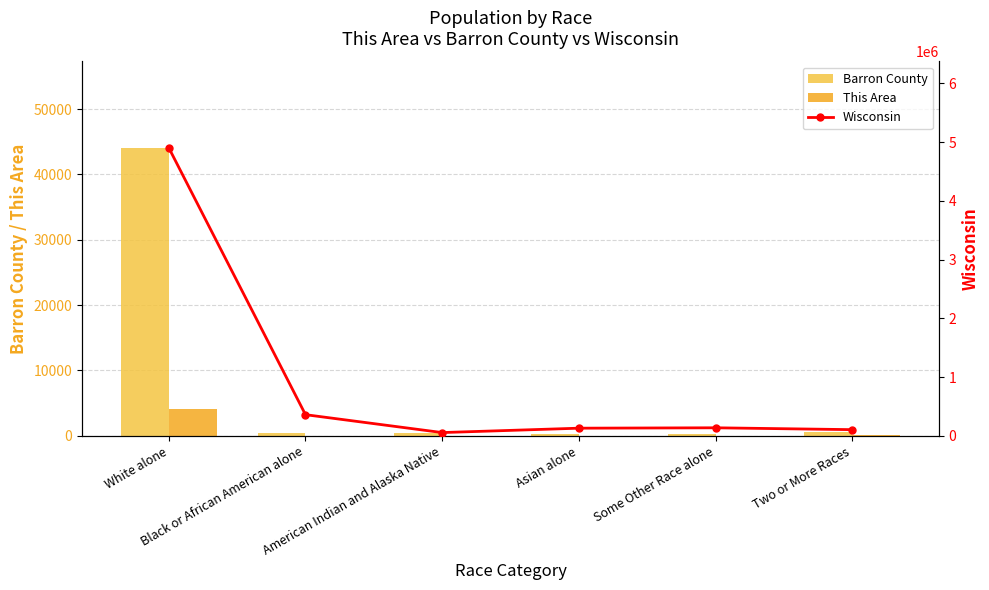

What is the difference between the maximum and minimum values in the This Area series?

4051